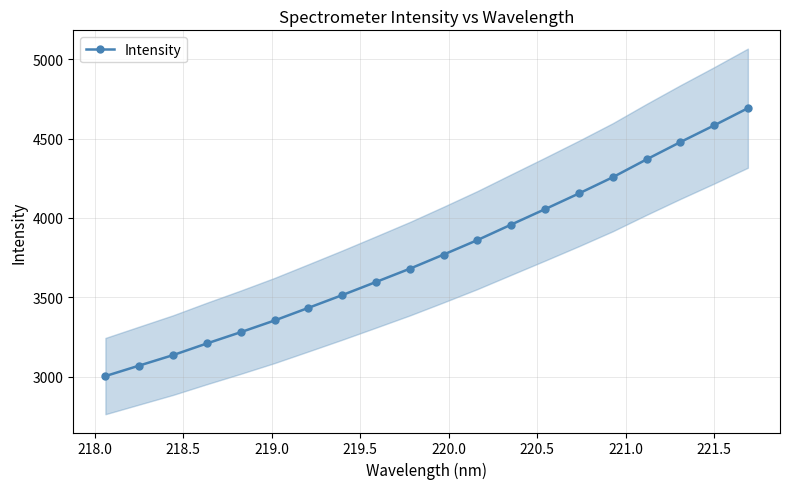

What is the value of the Intensity point at the 17th from the left?

4368.7